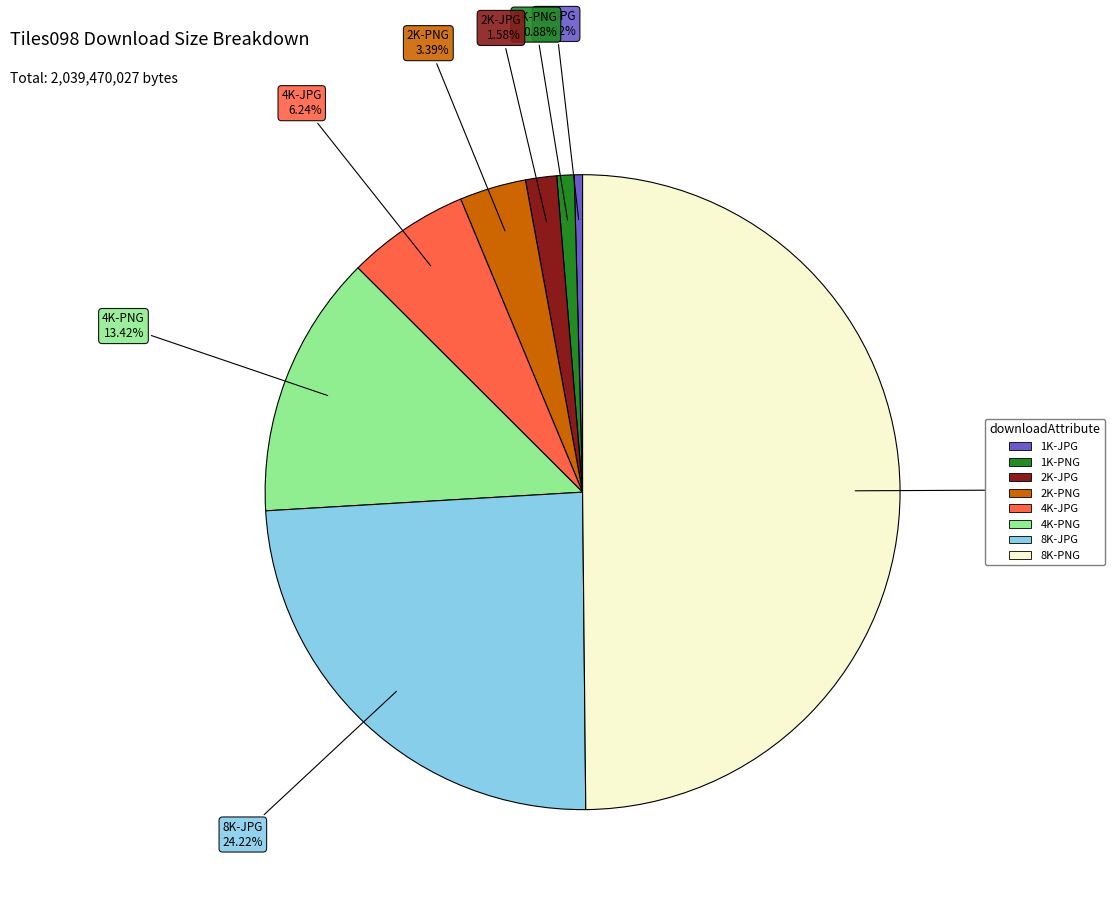

To the nearest percent, what is the difference between the 8K-PNG and 1K-PNG slice percentages?

49%